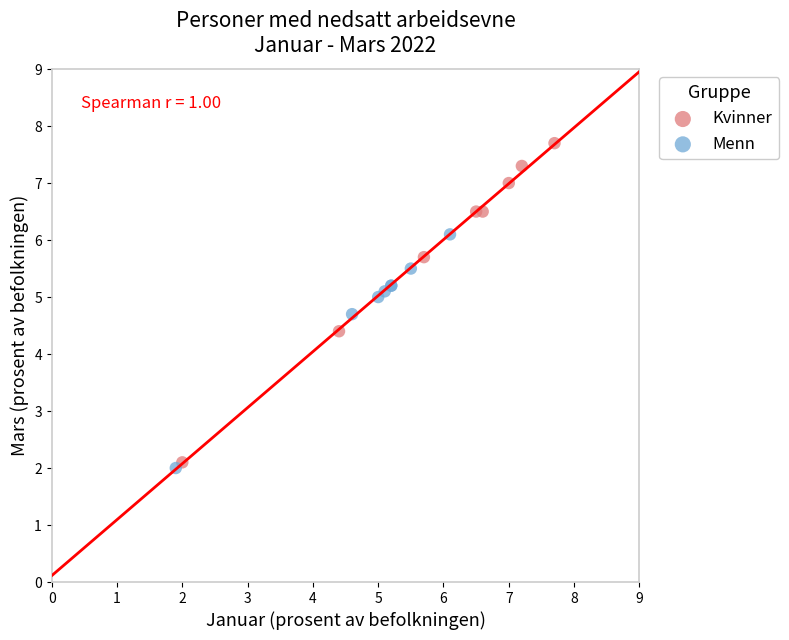

What are all the series names shown in the legend?

Kvinner, Menn